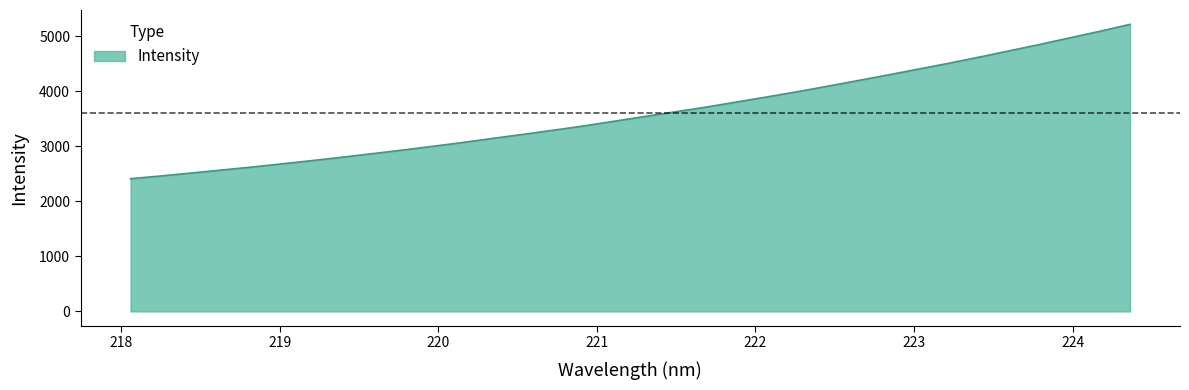

What is the maximum value shown in the chart?

5218.5